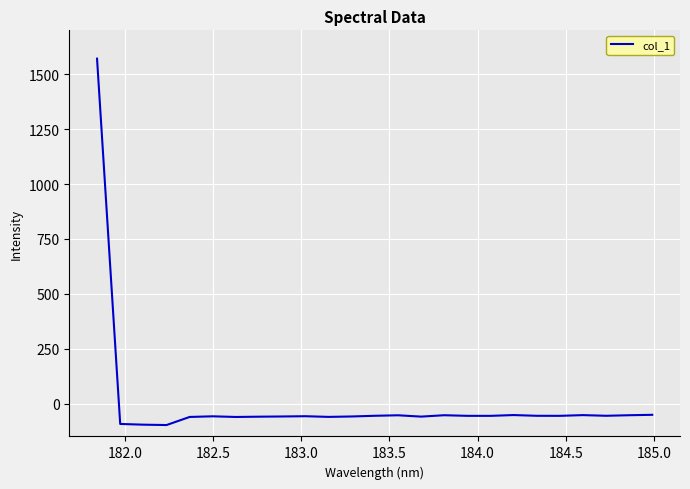

What is the greatest value displayed?

1571.0